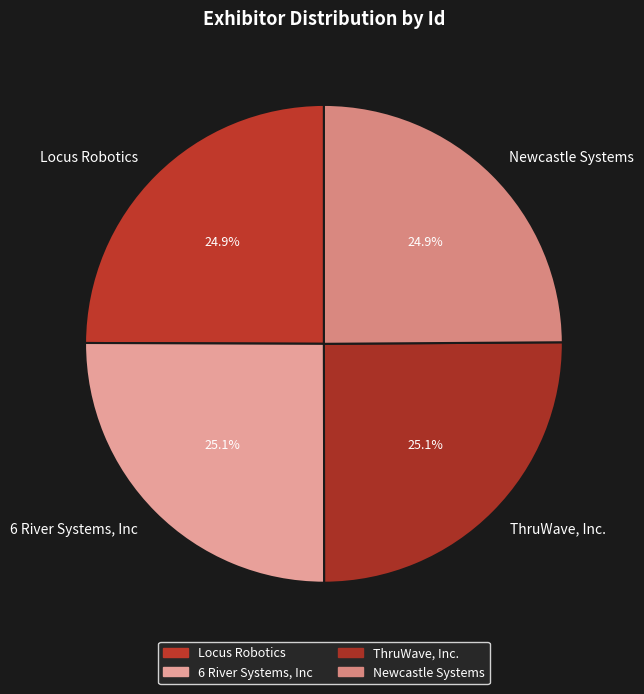

What is the total percentage of Locus Robotics and 6 River Systems, Inc?

50.0%